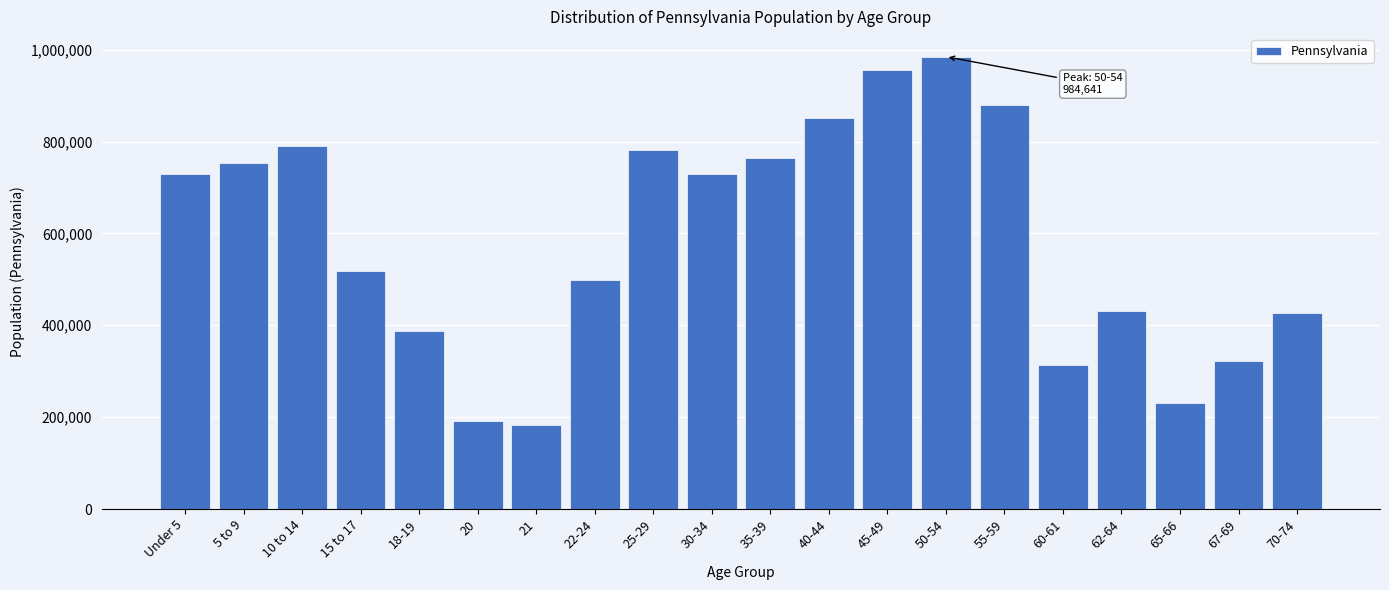

Is it true that the value at 10 to 14 is 416023?

False